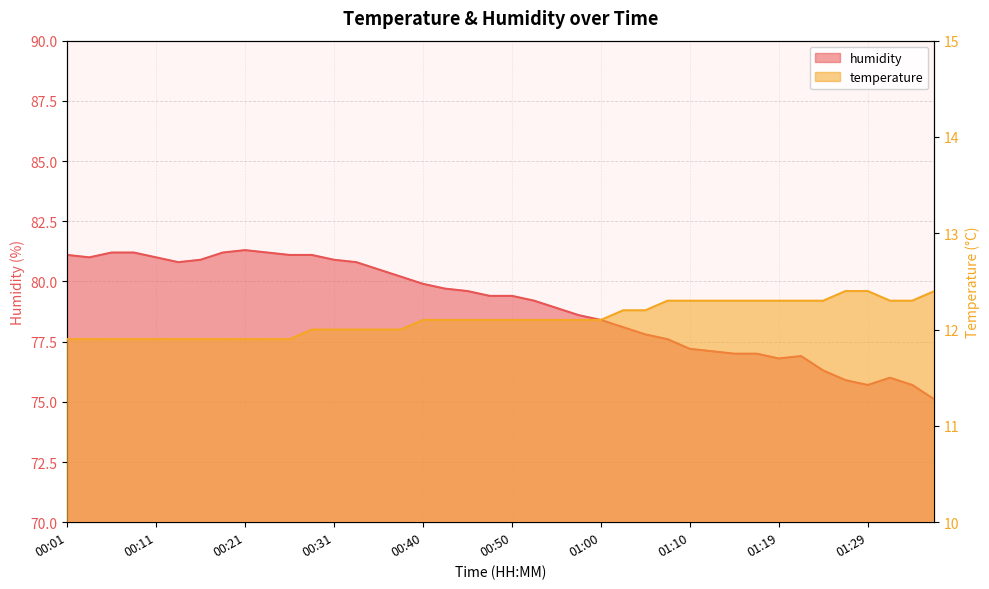

What is the average value of the humidity series?

79.0